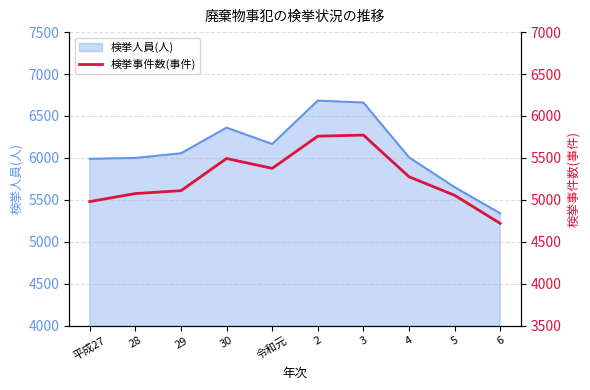

What value does the 検挙人員(人) series have at 令和元?

6165